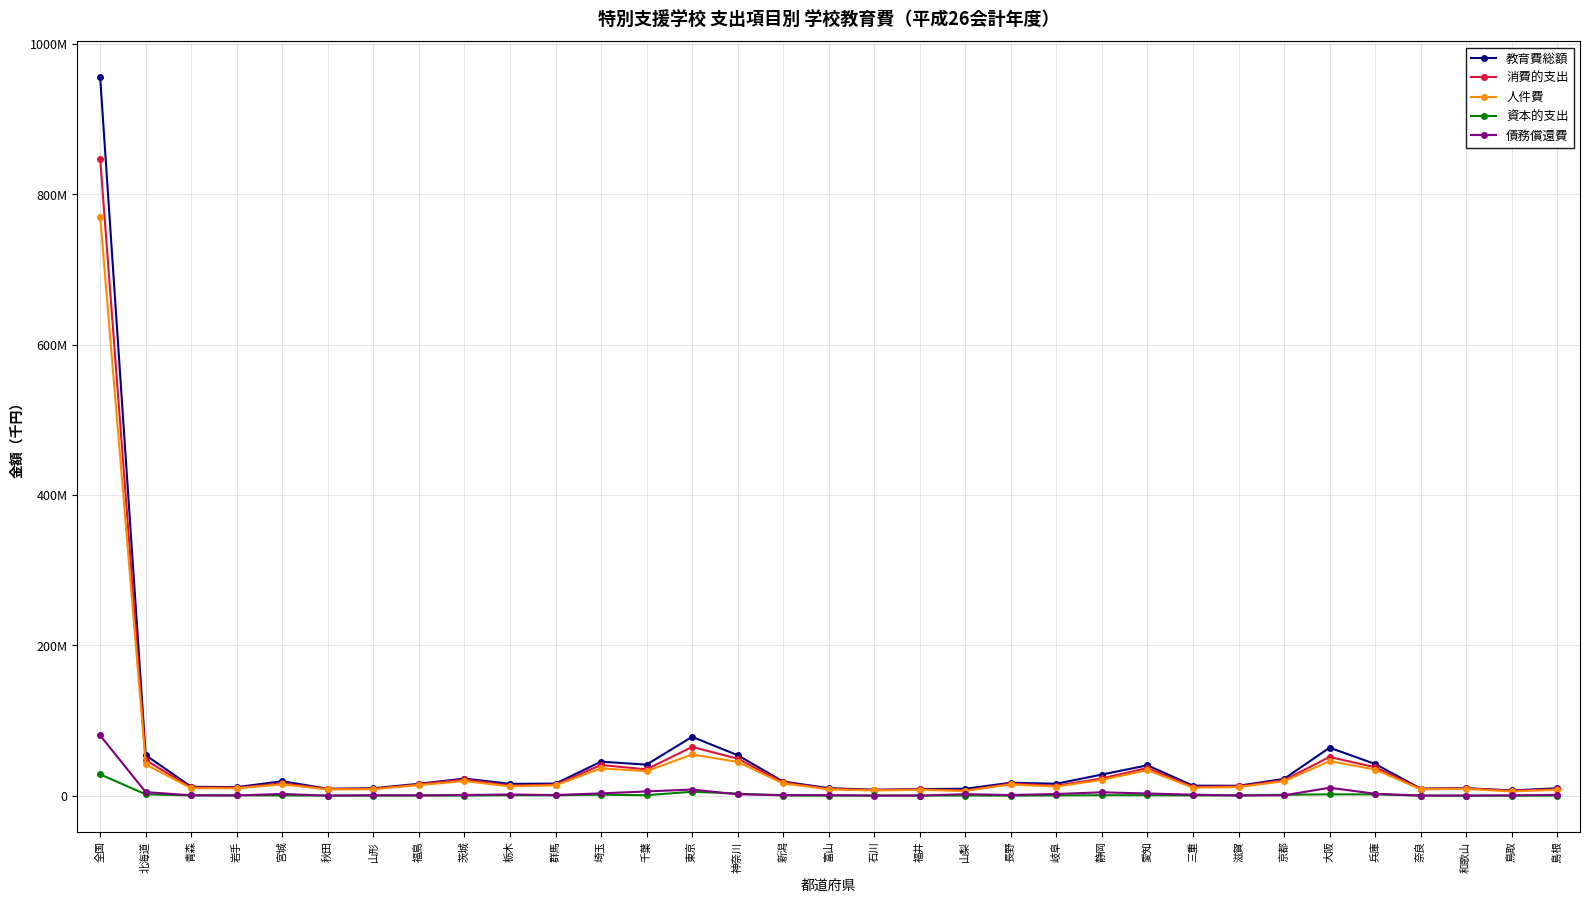

What is the label of the 10th point from the right?

愛知